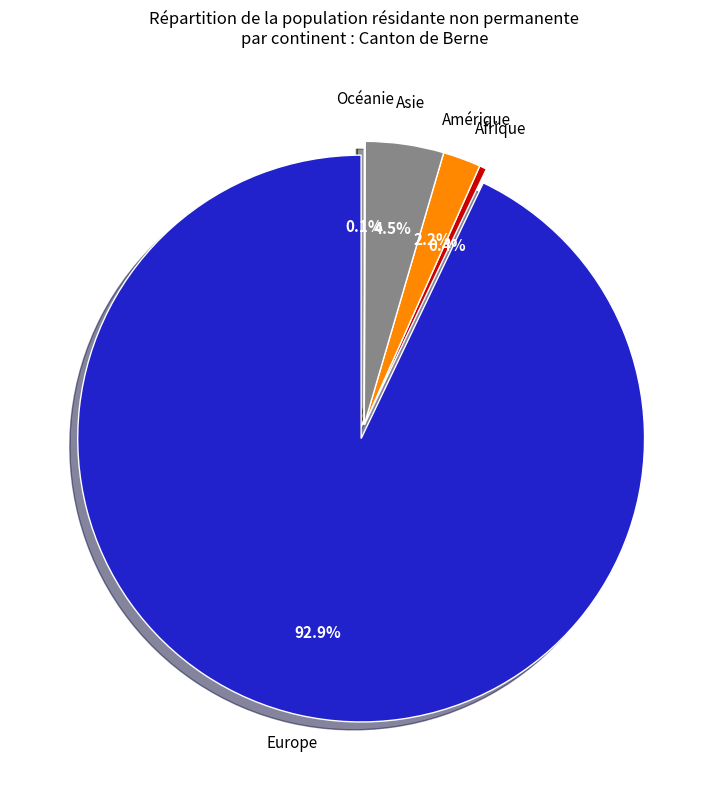

To the nearest percent, what is the difference between the largest and smallest slice percentages?

93%